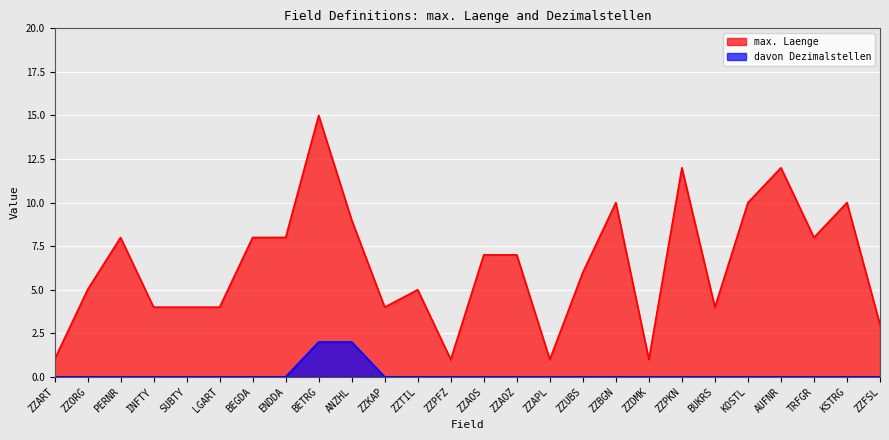

At which category is the sum across all series the highest?

BETRG